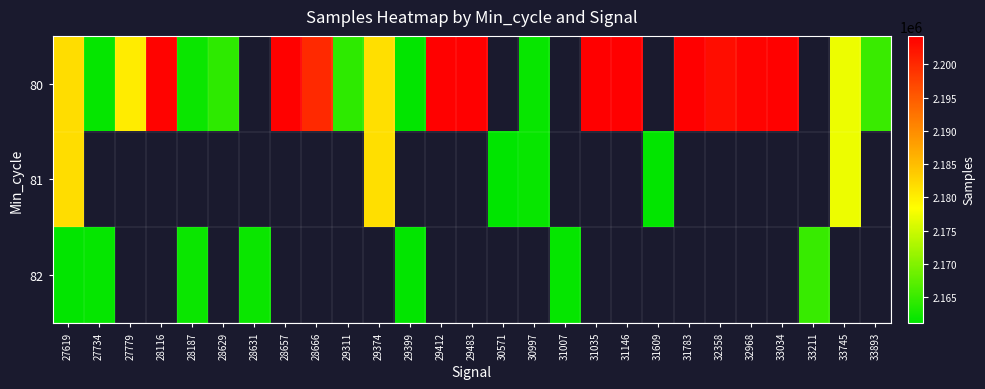

What is the difference between the maximum and minimum values in the 81 series?

20673.0